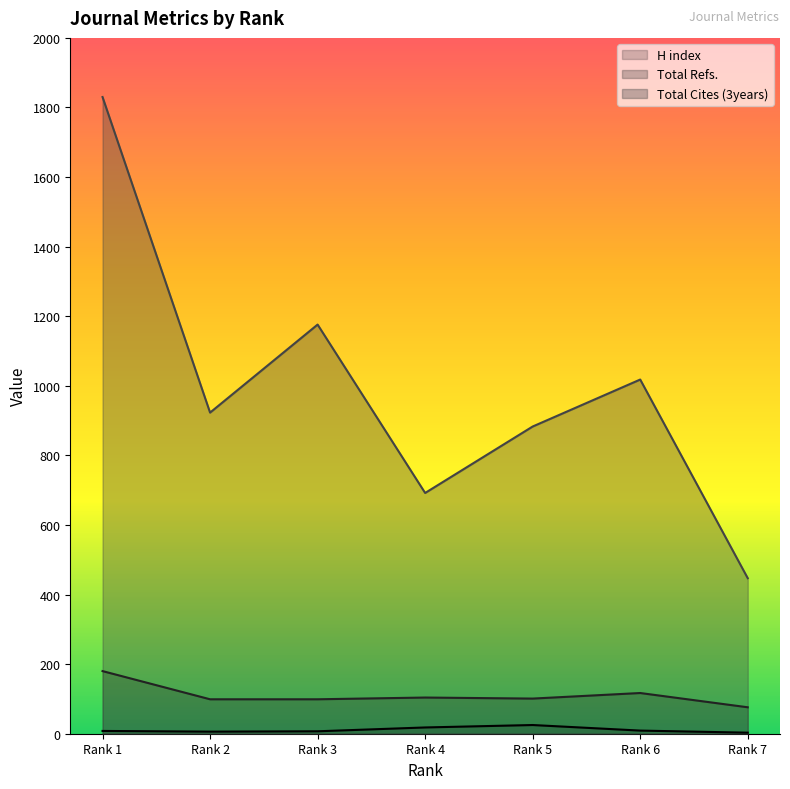

What is the greatest value displayed?

1830